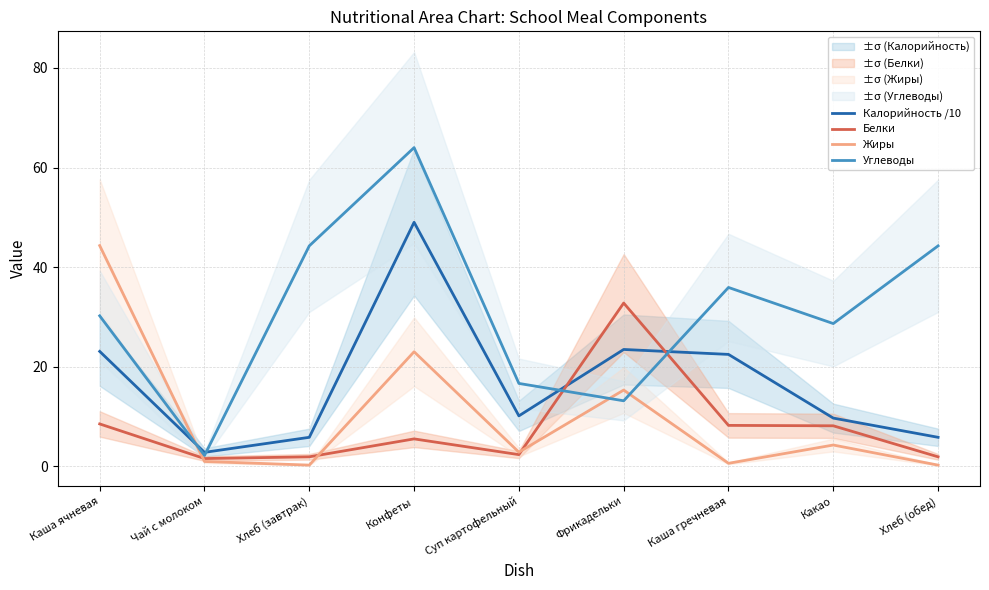

What is the spread (max minus min) of values at Фрикадельки?

19.6